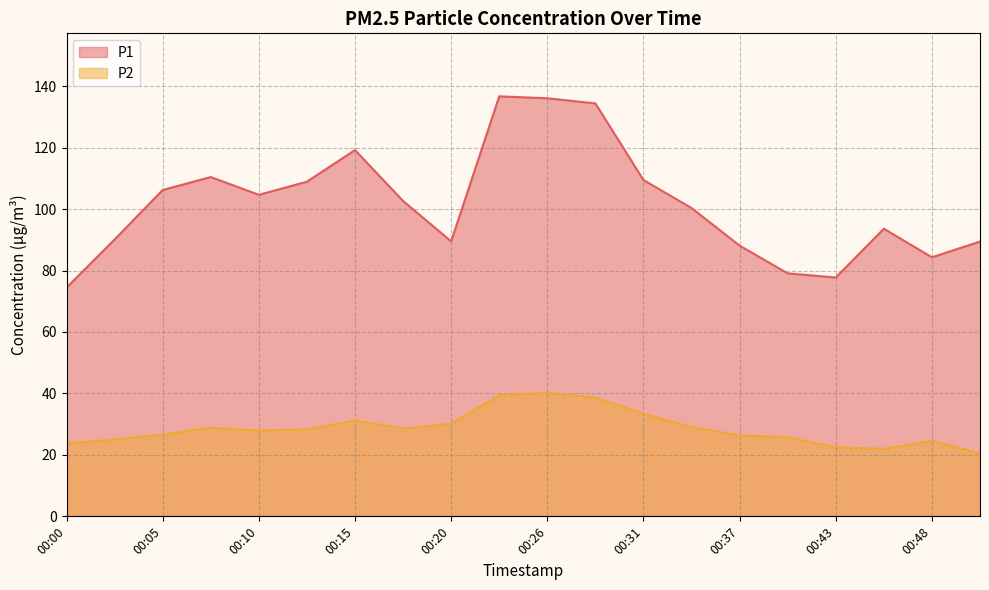

List the series in order of their peak value, highest first.

P1, P2